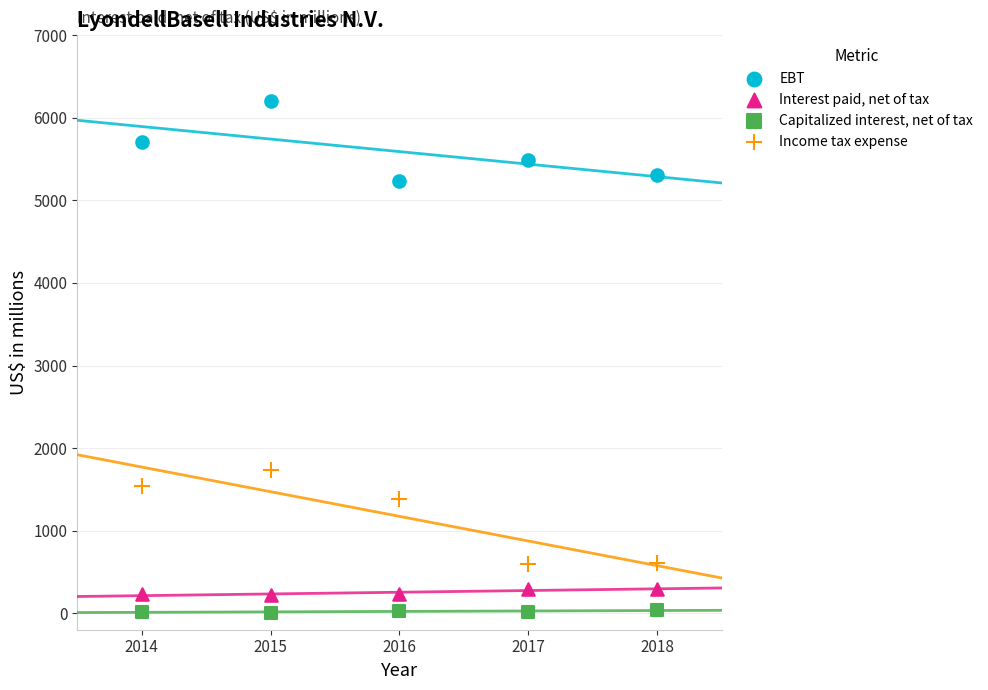

What is the X range (max minus min) for the scatter plot?

4